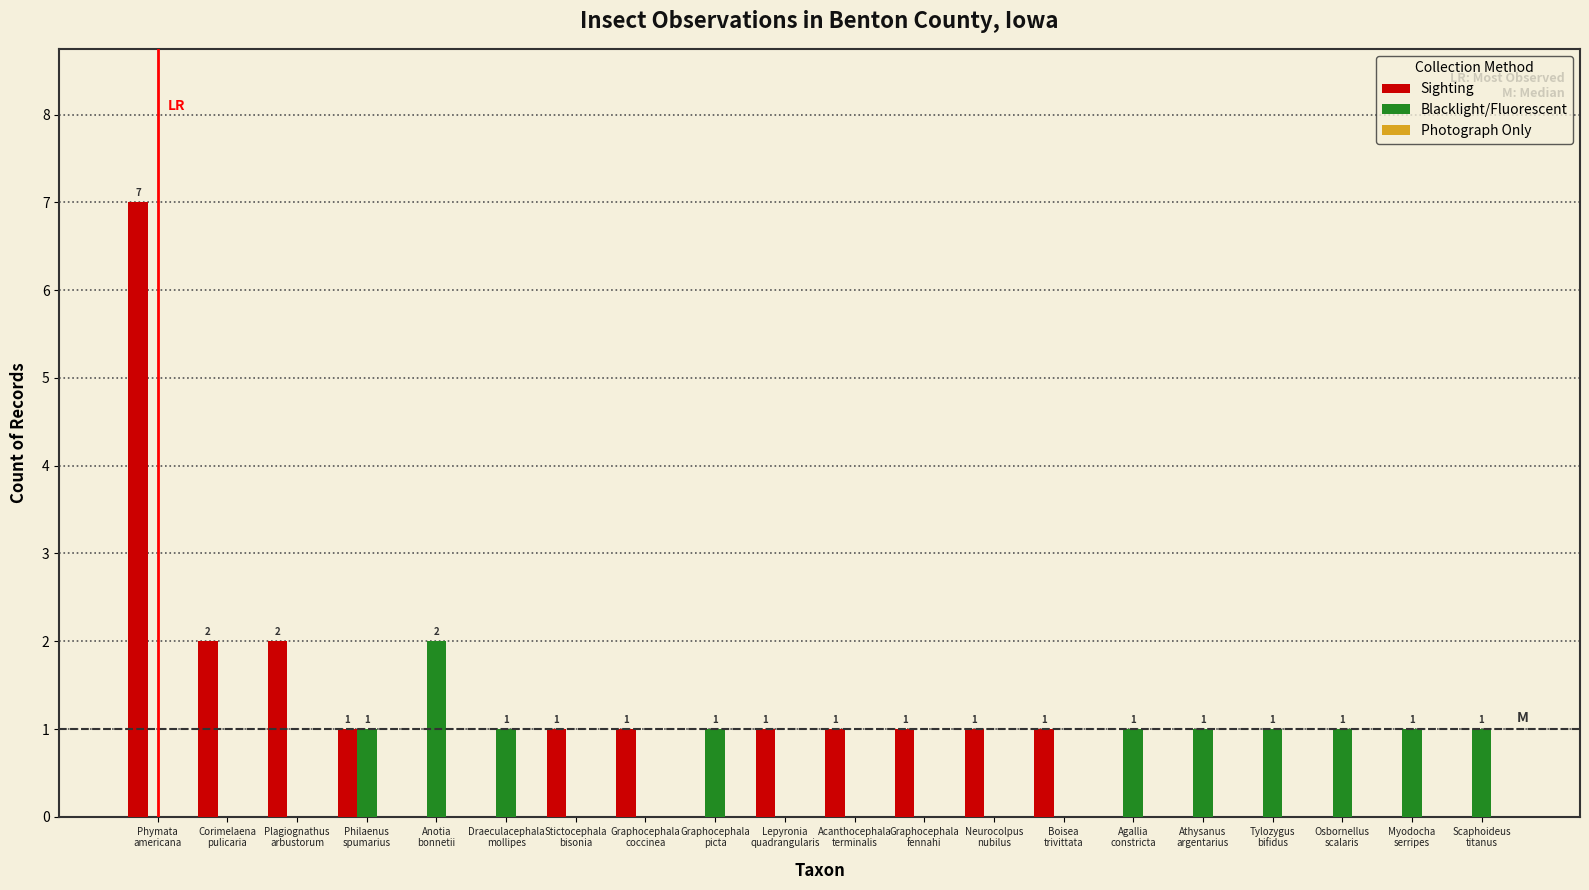

What is the highest value of the Sighting series?

7